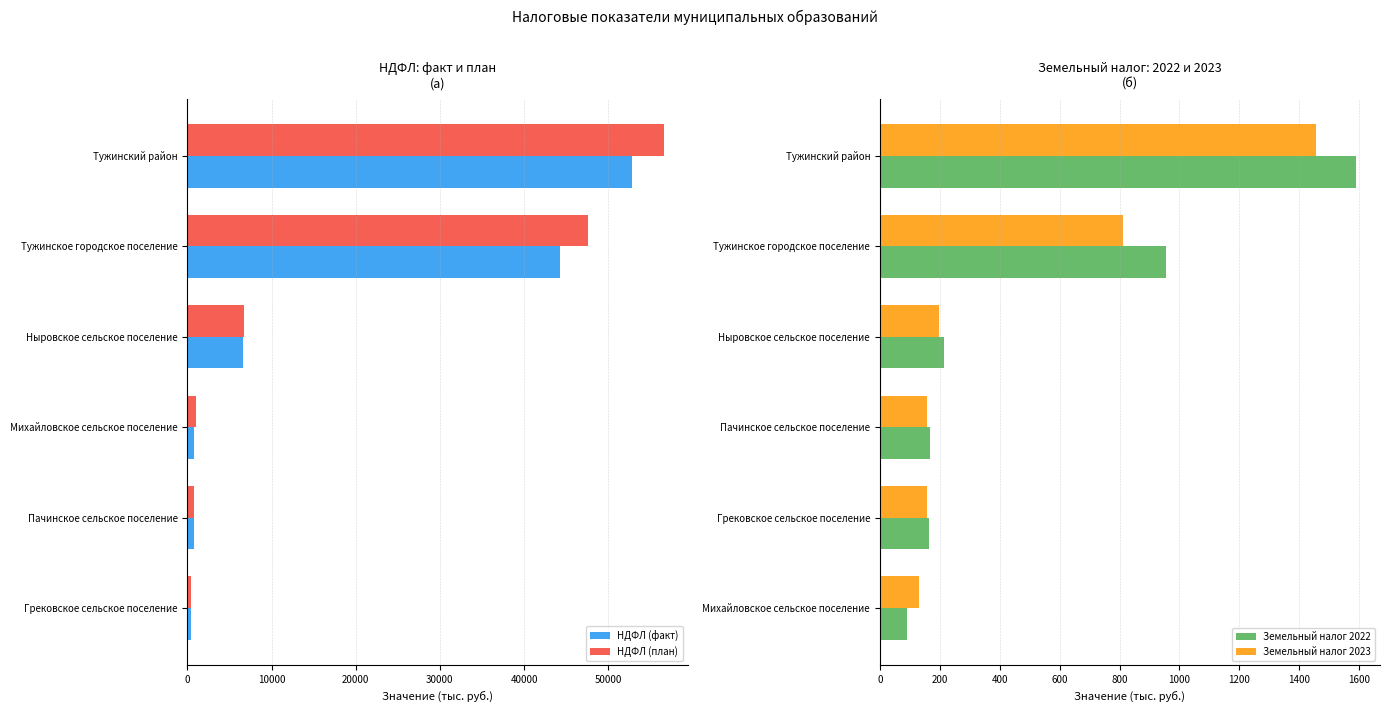

Is the value of НДФЛ (план) at Тужинское городское поселение greater than the value of НДФЛ (факт) at Тужинское городское поселение?

Yes